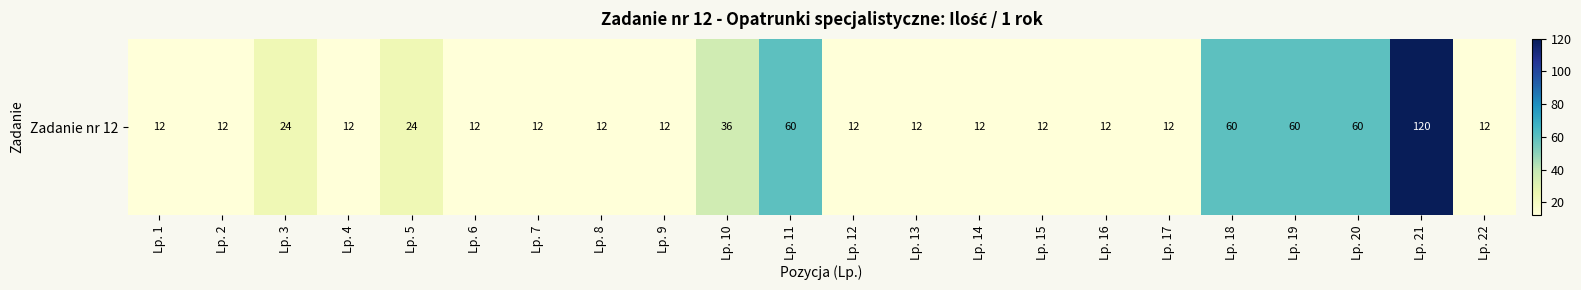

What is the ratio of the value at Lp. 20 to the value at Lp. 3?

2.5